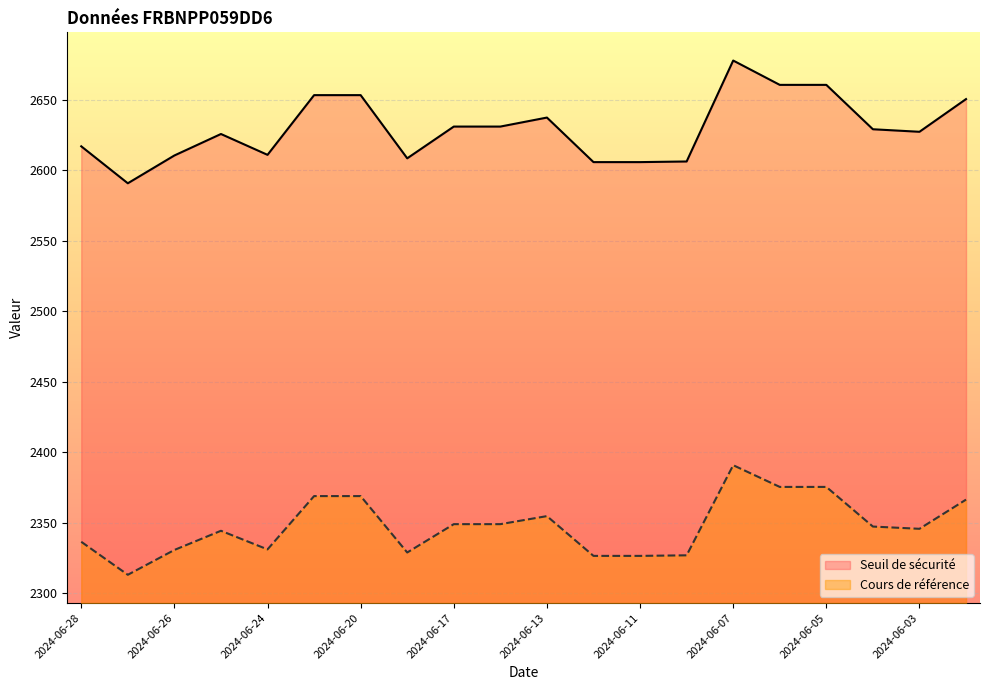

What is the sum of all Seuil de sécurité values?

52593.0